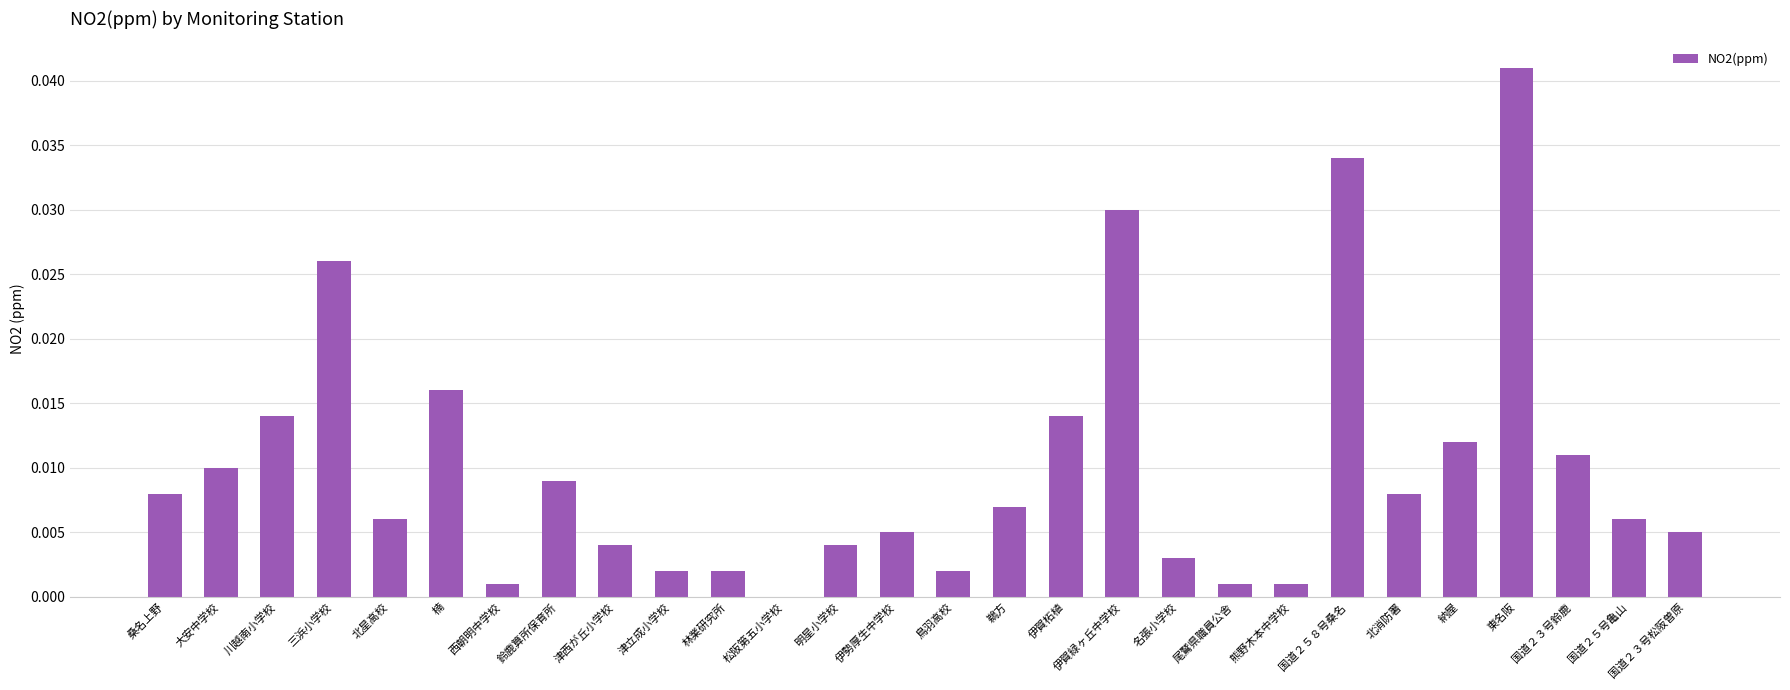

How many distinct data groups are displayed?

1